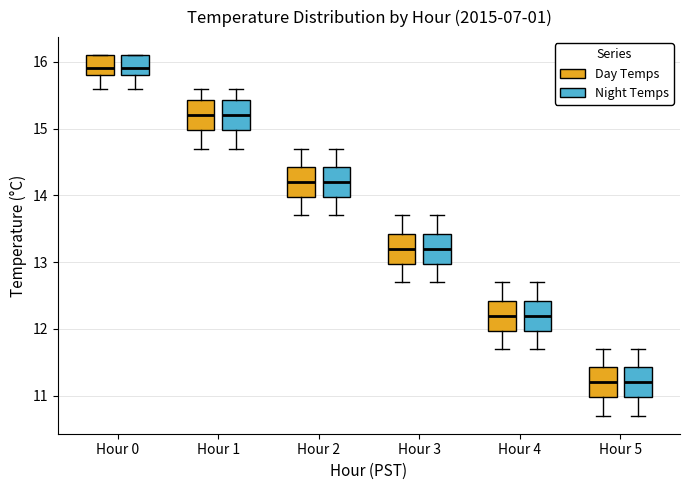

Reading left to right, transcribe this box plot: for each box, give where its median line is, the range the box spans, and where its two whiskers end, as read against the y-axis. The values are not printed on the chart, so give them approximately, as read against the axis.

Hour 0 (Day Temps): median 15.9, box 15.8 to 16.1, whiskers 15.6 to 16.1
Hour 0 (Night Temps): median 15.9, box 15.8 to 16.1, whiskers 15.6 to 16.1
Hour 1 (Day Temps): median 15.2, box 15.0 to 15.4, whiskers 14.7 to 15.6
Hour 1 (Night Temps): median 15.2, box 15.0 to 15.4, whiskers 14.7 to 15.6
Hour 2 (Day Temps): median 14.2, box 14.0 to 14.4, whiskers 13.7 to 14.7
Hour 2 (Night Temps): median 14.2, box 14.0 to 14.4, whiskers 13.7 to 14.7
Hour 3 (Day Temps): median 13.2, box 13.0 to 13.4, whiskers 12.7 to 13.7
Hour 3 (Night Temps): median 13.2, box 13.0 to 13.4, whiskers 12.7 to 13.7
Hour 4 (Day Temps): median 12.2, box 12.0 to 12.4, whiskers 11.7 to 12.7
Hour 4 (Night Temps): median 12.2, box 12.0 to 12.4, whiskers 11.7 to 12.7
Hour 5 (Day Temps): median 11.2, box 11.0 to 11.4, whiskers 10.7 to 11.7
Hour 5 (Night Temps): median 11.2, box 11.0 to 11.4, whiskers 10.7 to 11.7